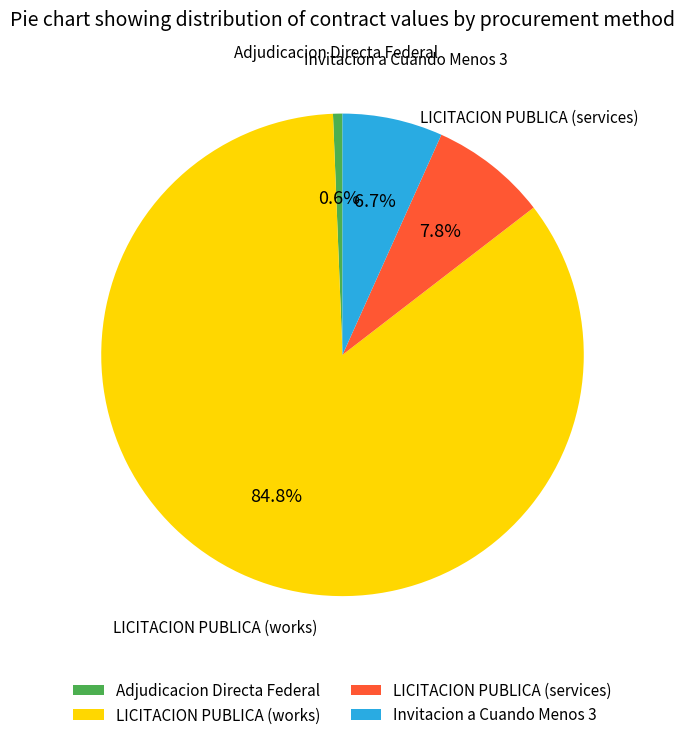

Which has a higher value, Invitacion a Cuando Menos 3 or Adjudicacion Directa Federal?

Invitacion a Cuando Menos 3